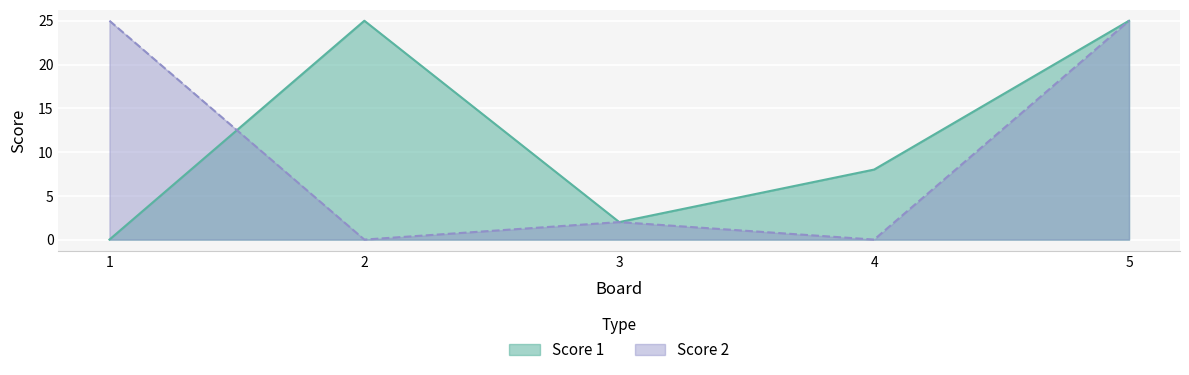

Reading left to right, list all the values displayed in this chart.

Score 1: 0	25	2	8	25
Score 2: 25	0	2	0	25